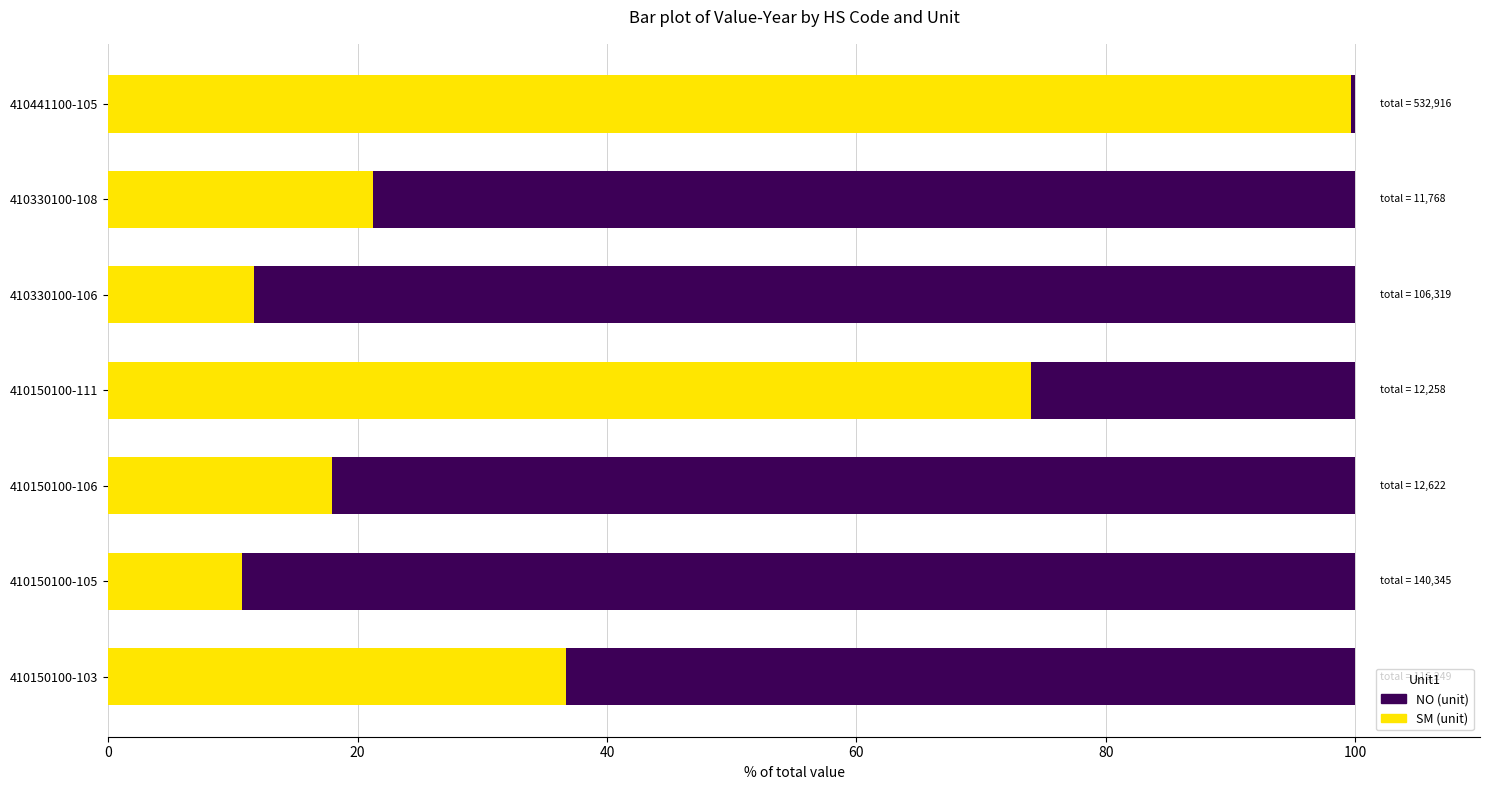

What is the total value across all series at 410150100-111?

100.0